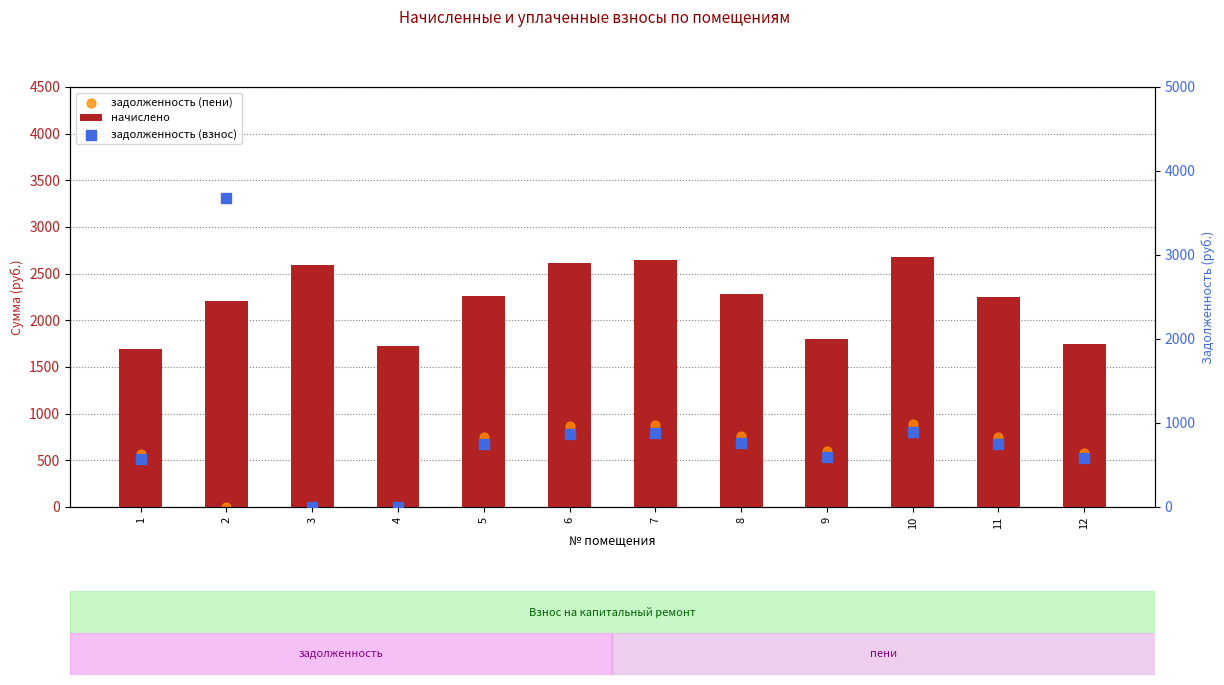

Which series has the widest spread of Y values?

задолженность (взнос)